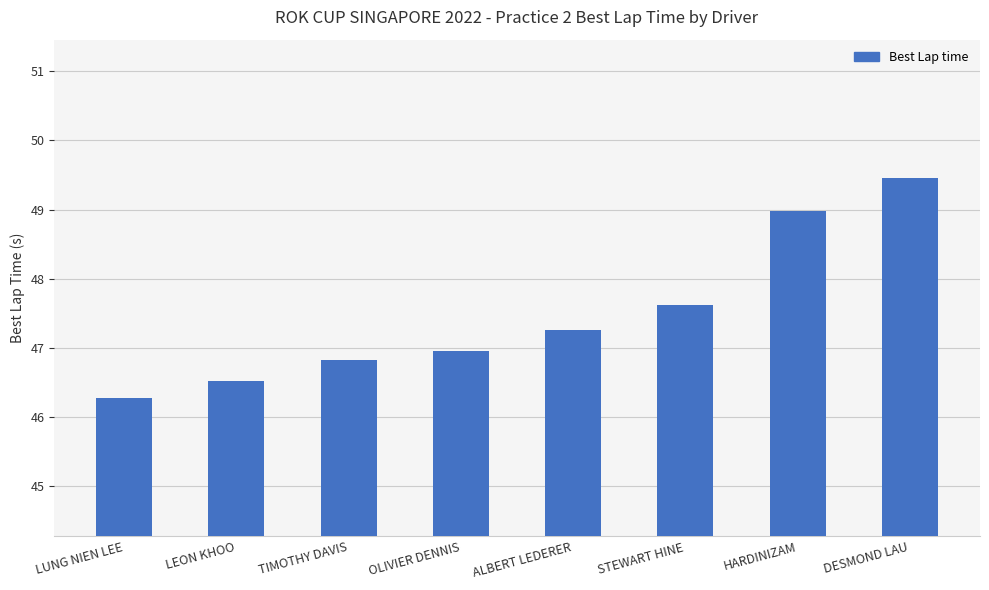

What is the label of the 6th bar from the left?

STEWART HINE